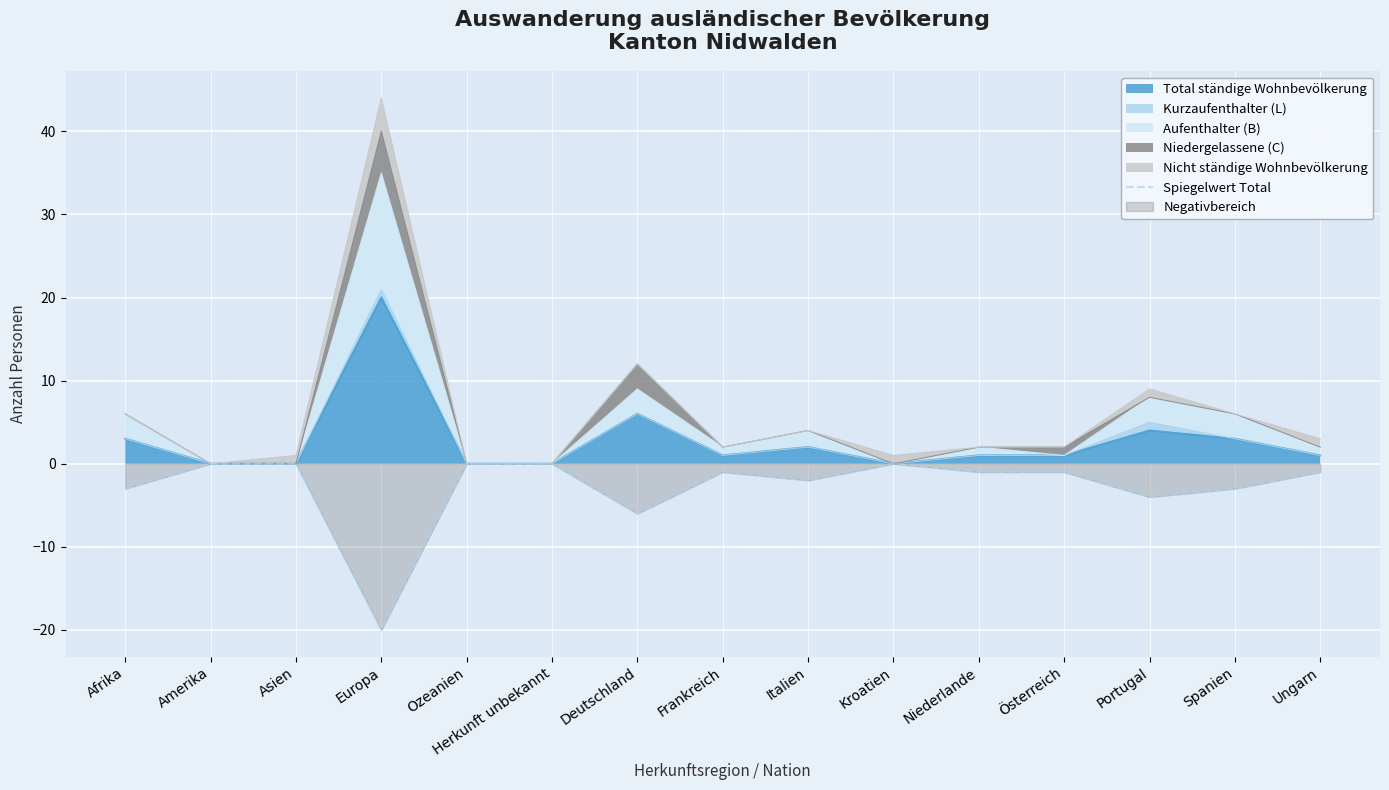

List the labels in order of value, largest first.

Amerika, Asien, Ozeanien, Herkunft unbekannt, Kroatien, Frankreich, Niederlande, Österreich, Ungarn, Italien, Afrika, Spanien, Portugal, Deutschland, Europa